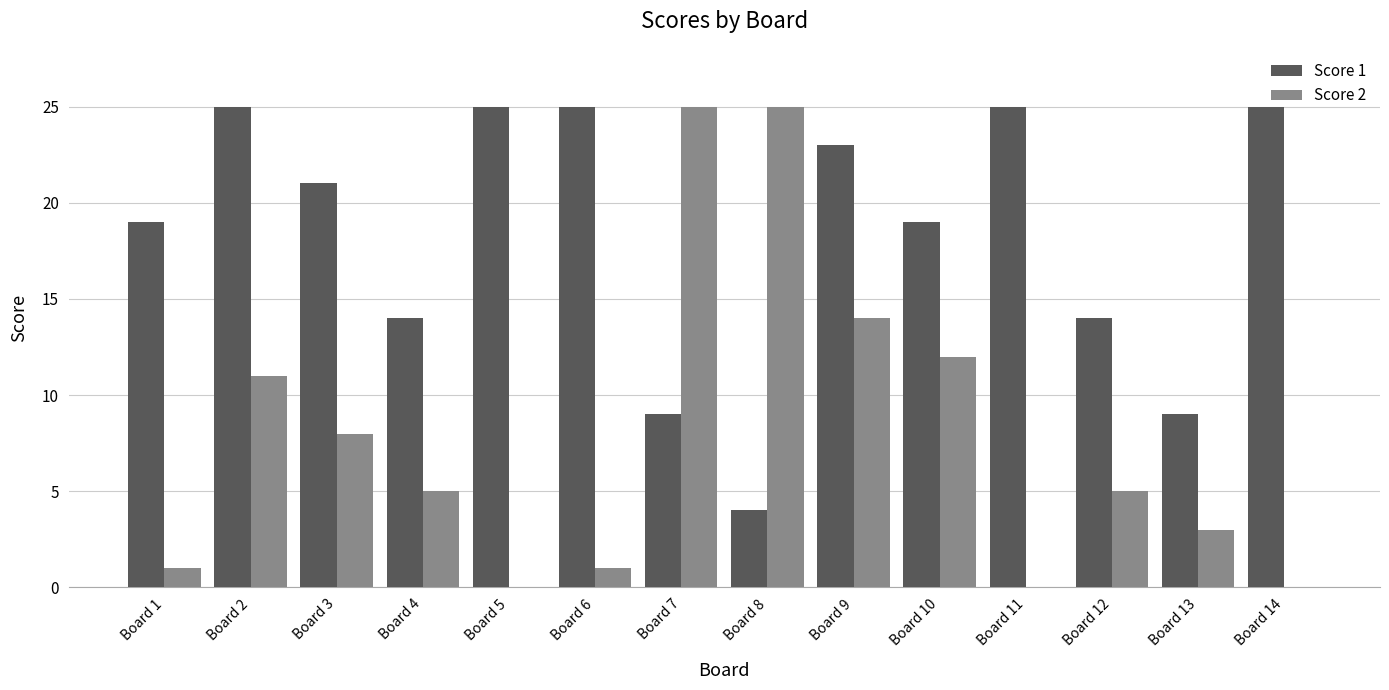

The value of Score 2 at Board 5 is 0. True or false?

True